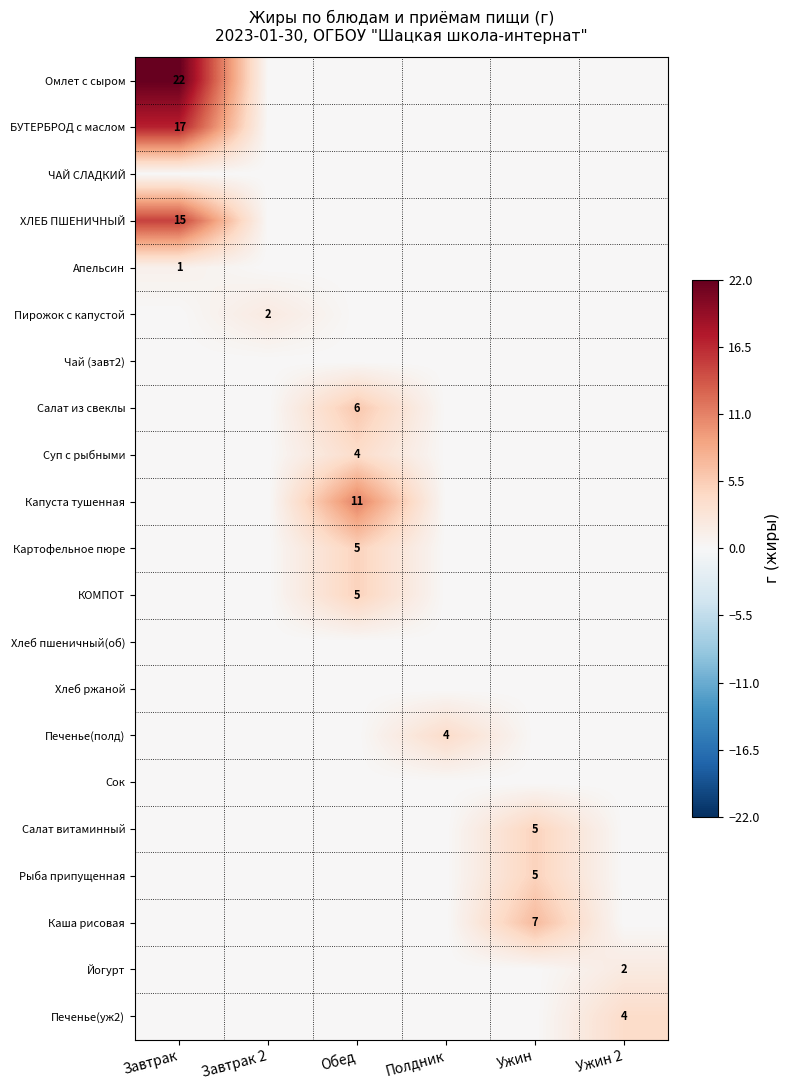

True or false: Салат витаминный has a value of 5 at Ужин.

True